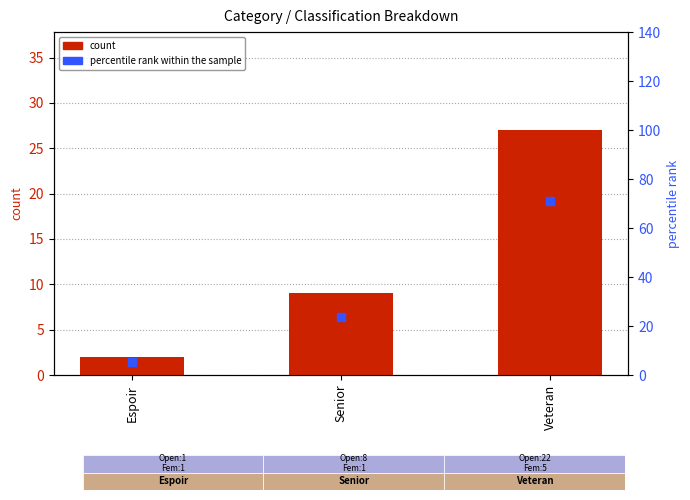

Which series has the widest spread of Y values?

percentile rank within the sample